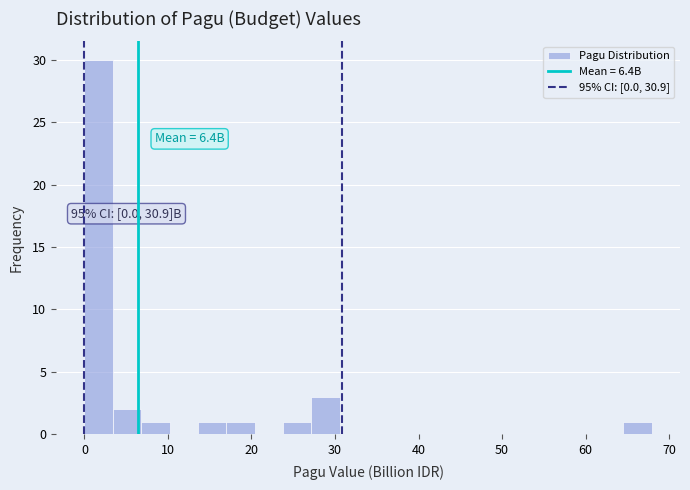

Read against the x-axis, roughly where is the centre of the tallest bar?

2